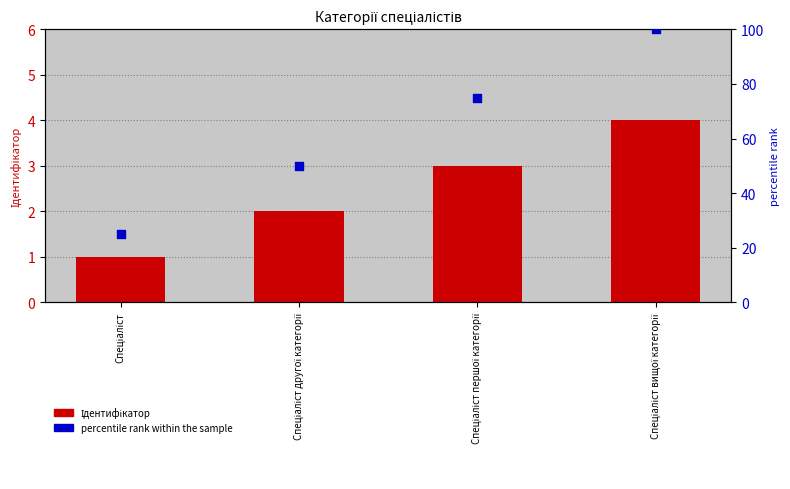

Which series reaches the minimum Y coordinate?

Ідентифікатор